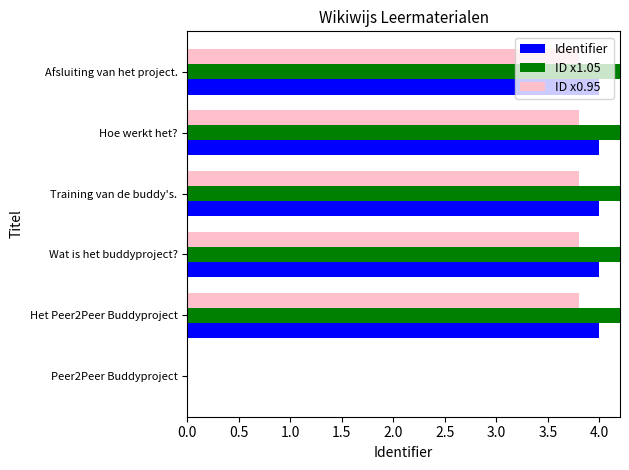

The value of ID x1.05 at Peer2Peer Buddyproject is 0.0. True or false?

True